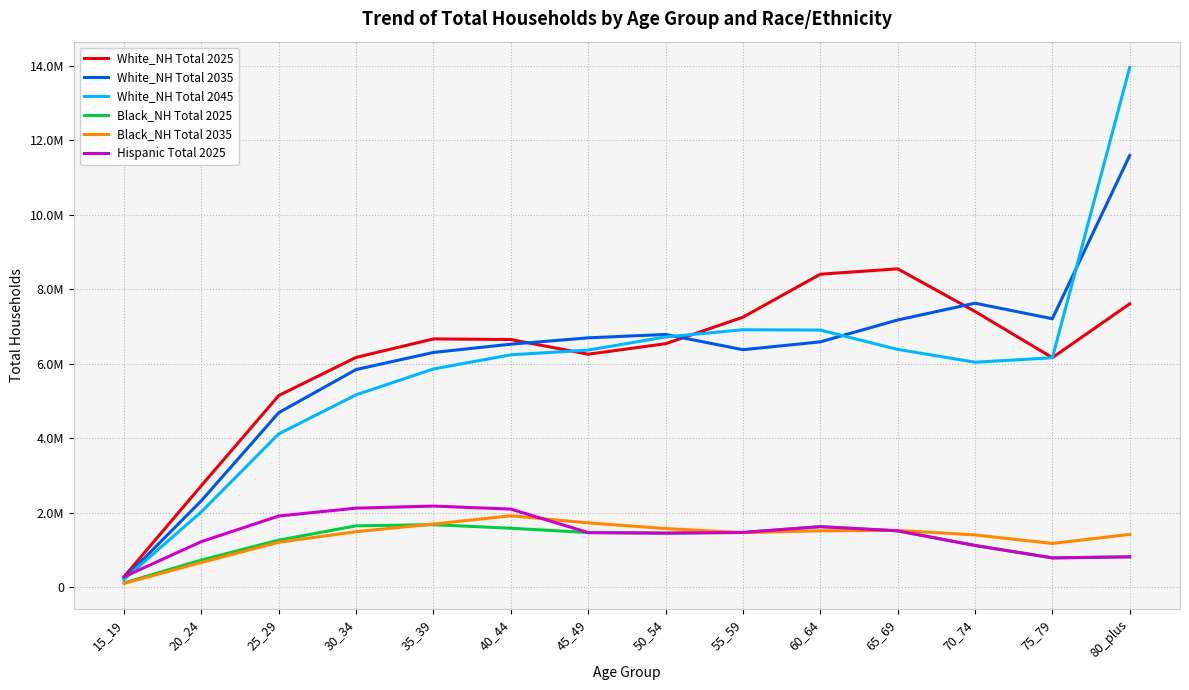

True or false: Black_NH Total 2025 and White_NH Total 2045 intersect in this chart.

False